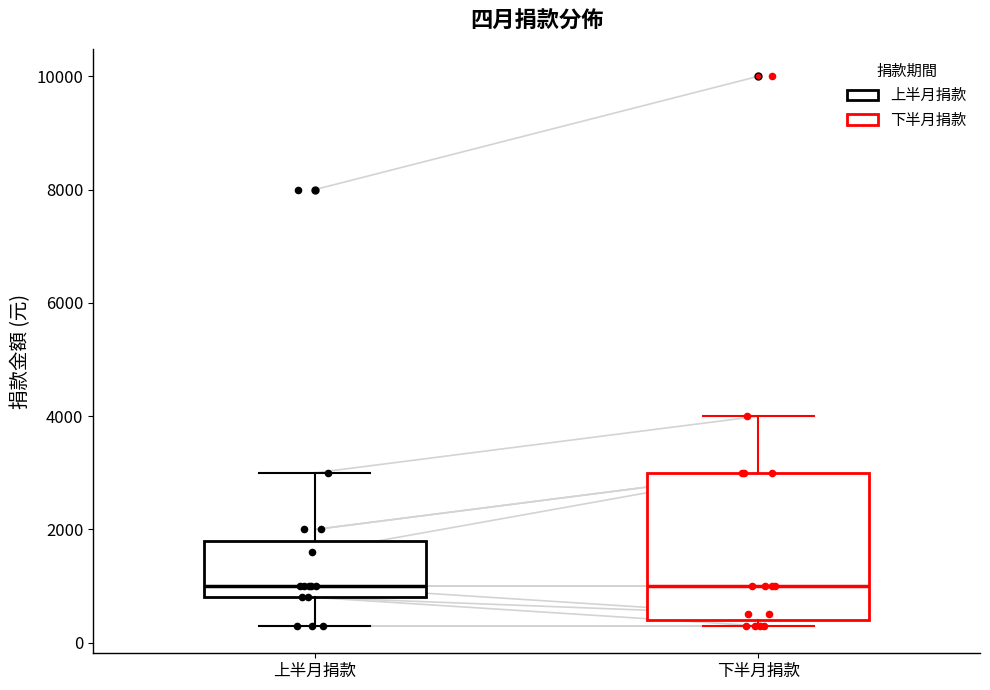

Where does the upper whisker of the box for 上半月捐款 end on the y-axis? The values are not printed on the chart, so give them approximately, as read against the axis.

3000